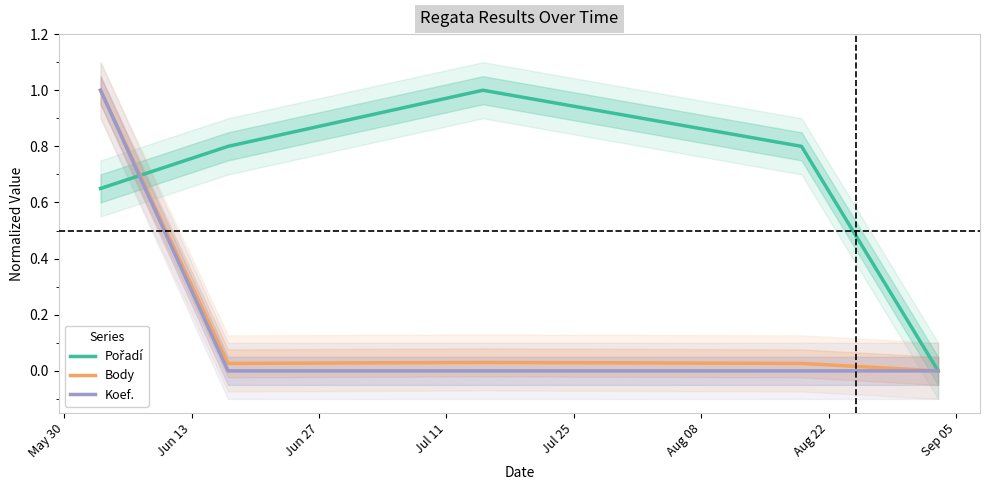

Reading right to left, transcribe all the data shown in this chart.

Pořadí: 0.0	0.8	1.0	0.8	0.6
Body: 0.0	0.0	0.0	0.0	1.0
Koef.: 0.0	0.0	0.0	0.0	1.0